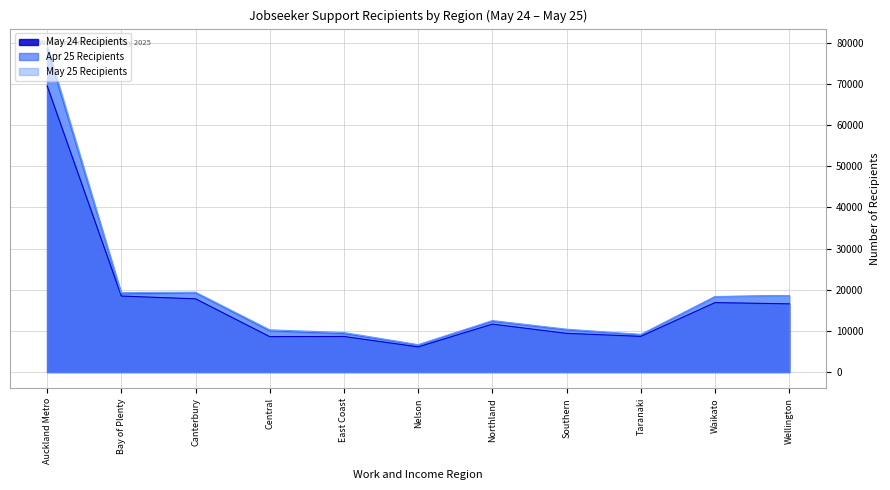

Reading left to right, extract all data points from this chart.

May 24 Recipients: 69564	18459	17787	8595	8634	6105	11640	9393	8664	16869	16572
Apr 25 Recipients: 78603	18981	19236	9984	9318	6522	12309	10203	9015	18288	18588
May 25 Recipients: 79491	19314	19392	10254	9600	6642	12504	10410	9147	18342	18582